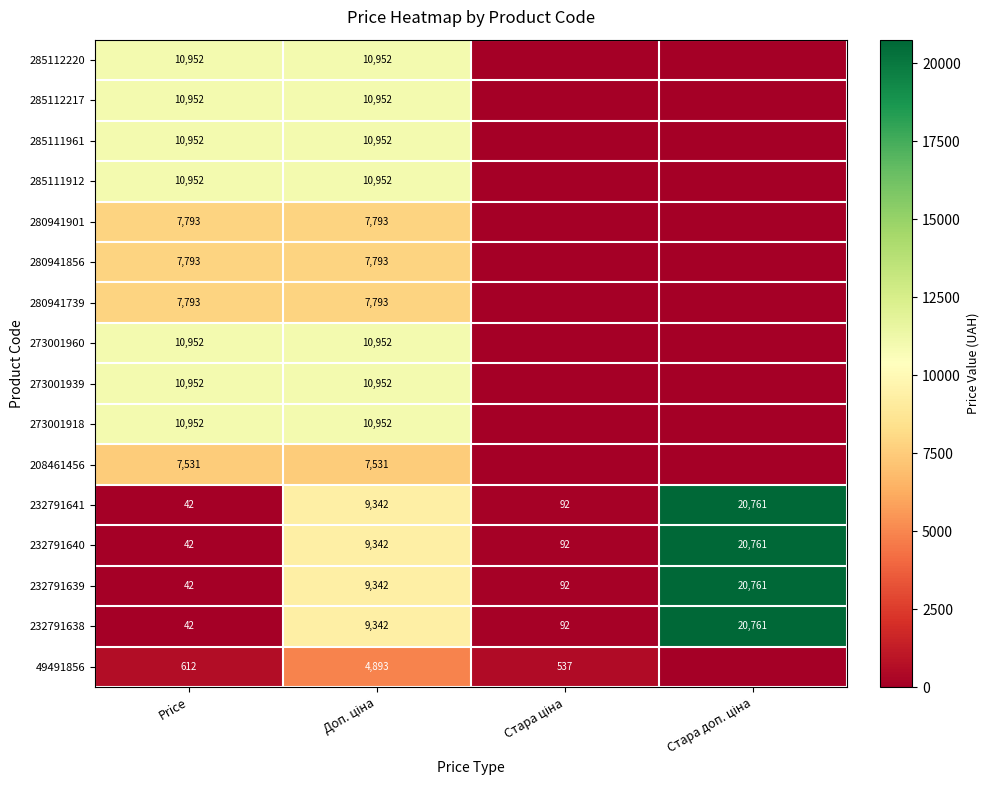

The value of 49491856 at Price is 612. True or false?

True